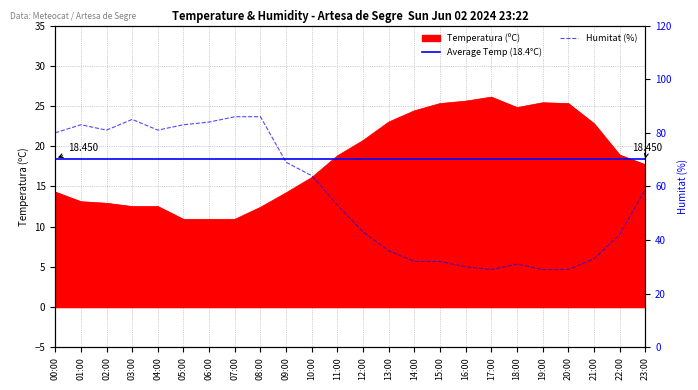

Does the chart have visible grid lines?

Yes